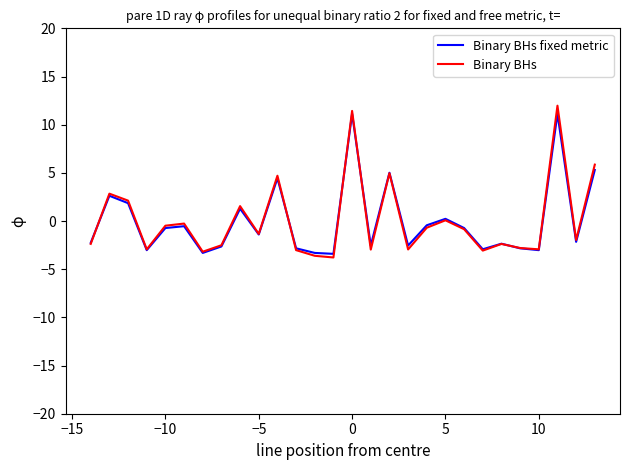

What is the maximum value shown in the chart?

12.0